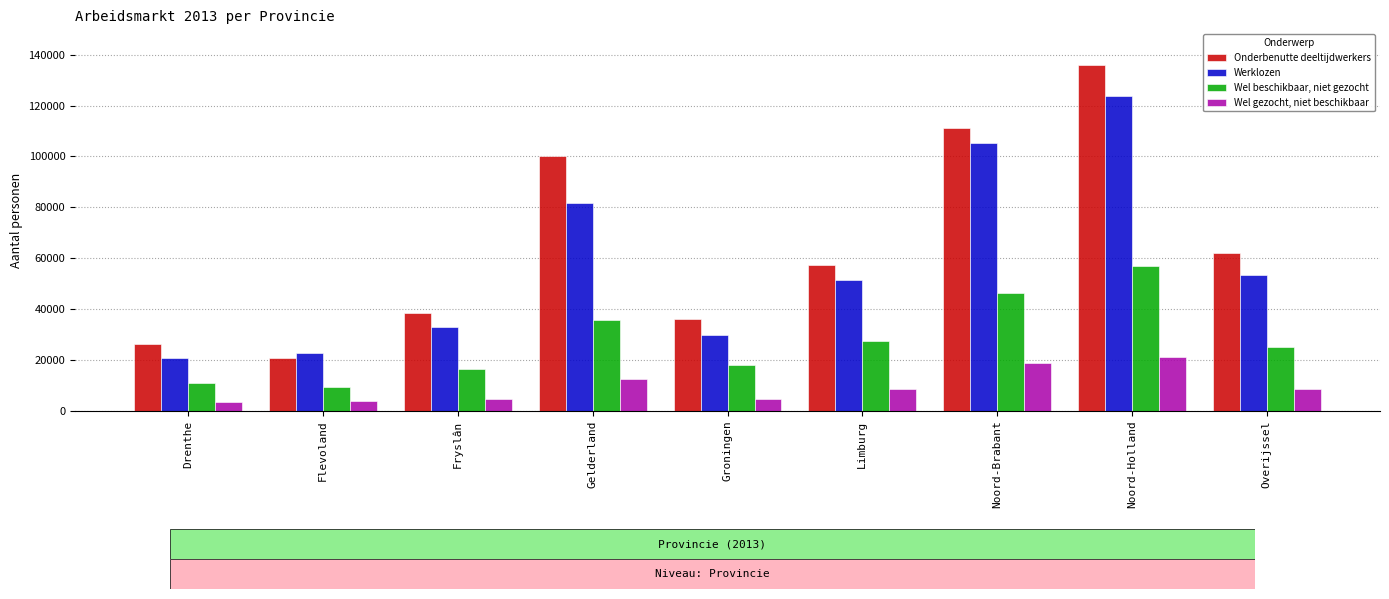

Are the bars horizontal?

No